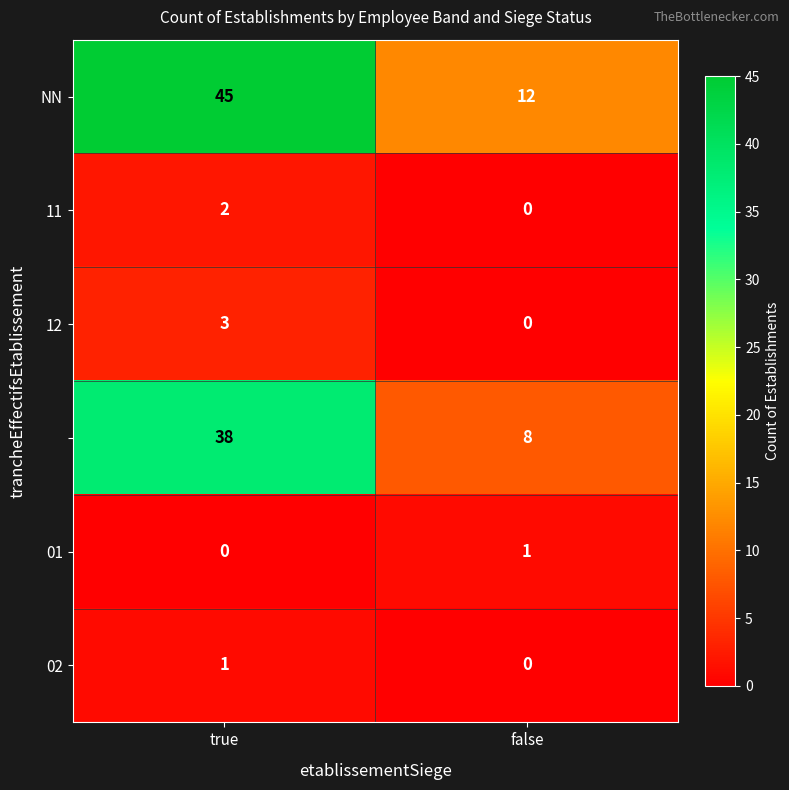

At which category is the sum across all series the highest?

true